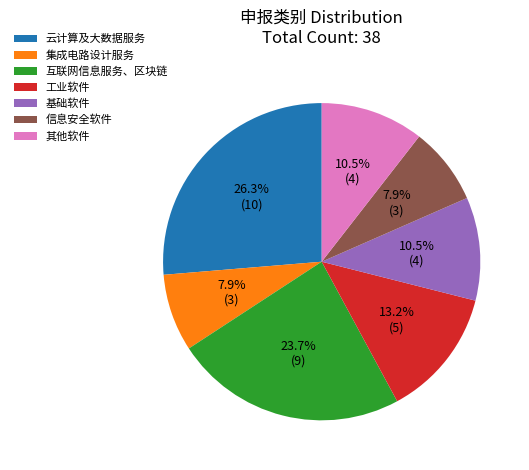

Between 云计算及大数据服务 and 互联网信息服务、区块链, which is larger?

云计算及大数据服务